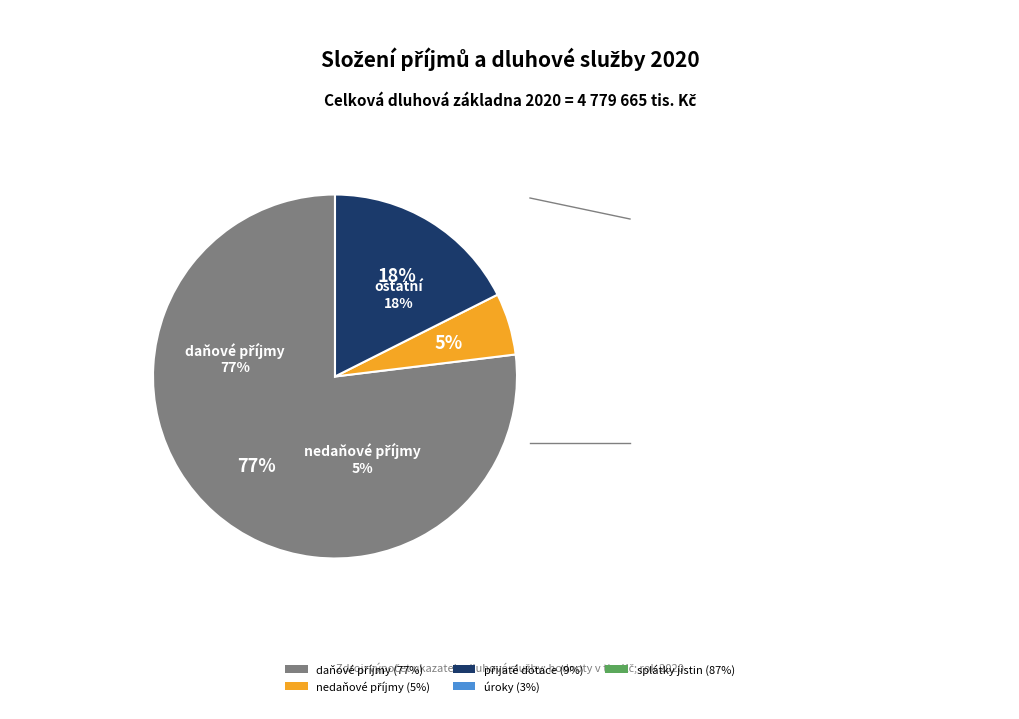

What is the smallest slice in the pie chart?

úroky